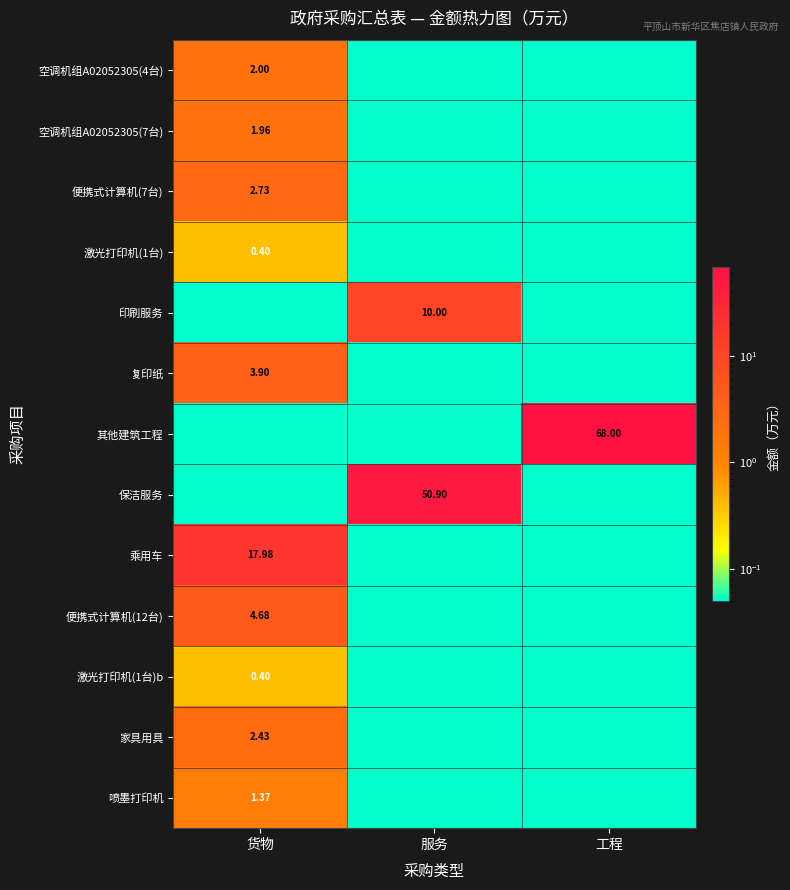

Which category has the lowest value in the 便携式计算机(7台) series?

服务